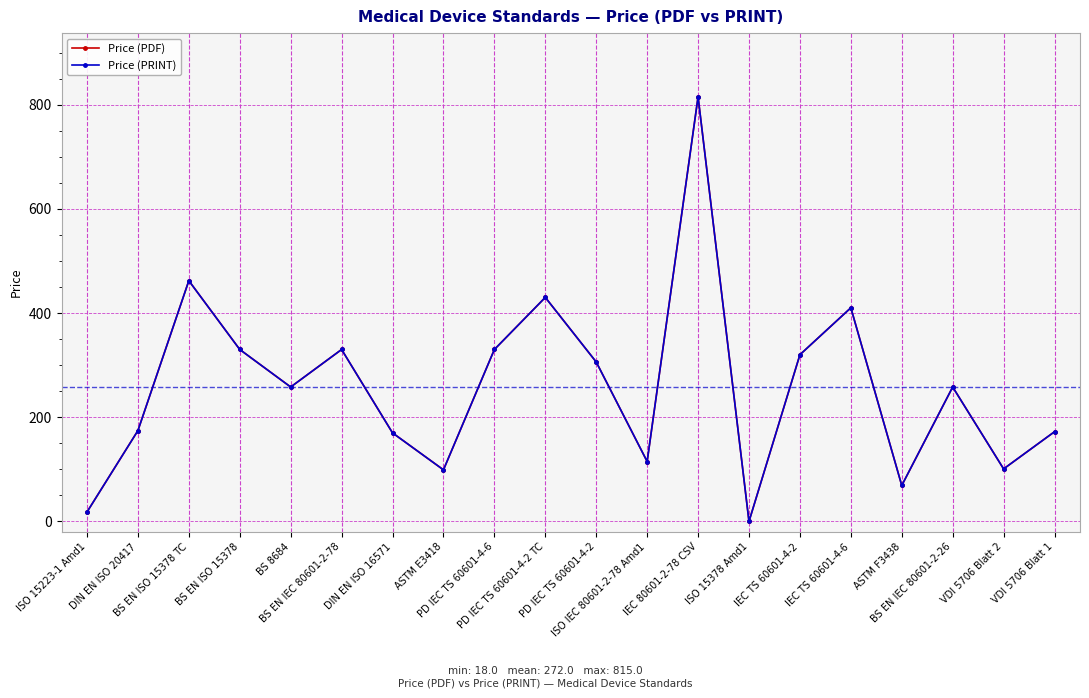

Reading left to right, list all the values displayed in this chart.

Price (PDF): 18.0	174.3	462.0	330.0	258.0	330.0	169.9	99.0	330.0	430.0	306.0	115.0	815.0	0.0	320.0	410.0	69.0	258.0	100.8	172.2
Price (PRINT): 18.0	174.3	462.0	330.0	258.0	330.0	169.9	99.0	330.0	430.0	306.0	115.0	815.0	0.0	320.0	410.0	69.0	258.0	100.8	172.2